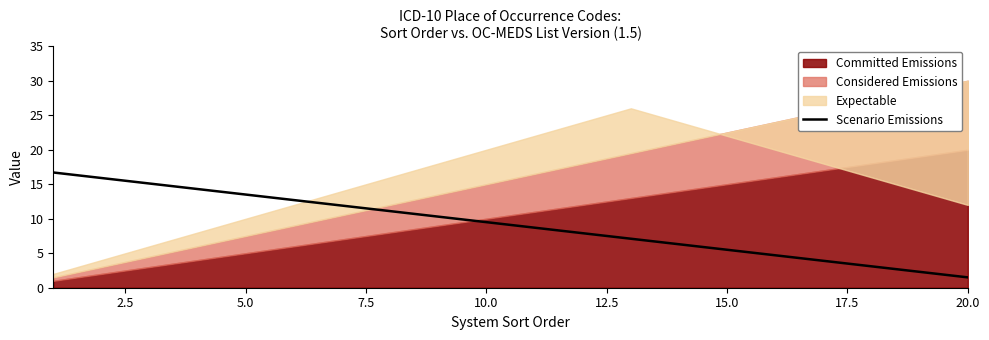

Is it true that Scenario Emissions equals 13.5 at 5.0?

True